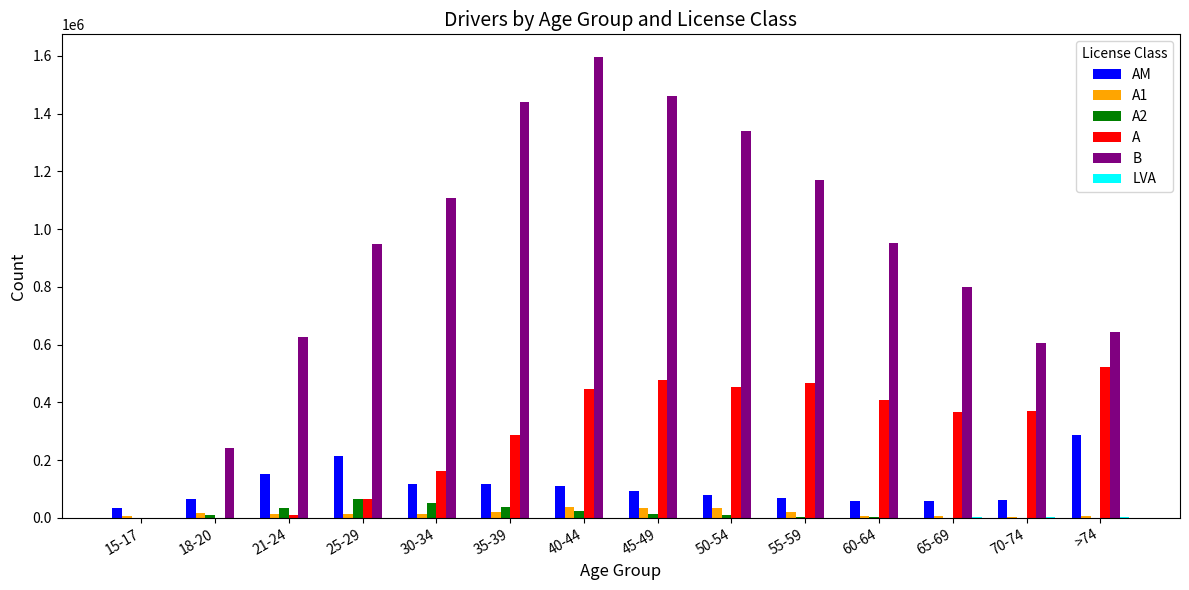

What is the spread (max minus min) of values at 65-69?

797366